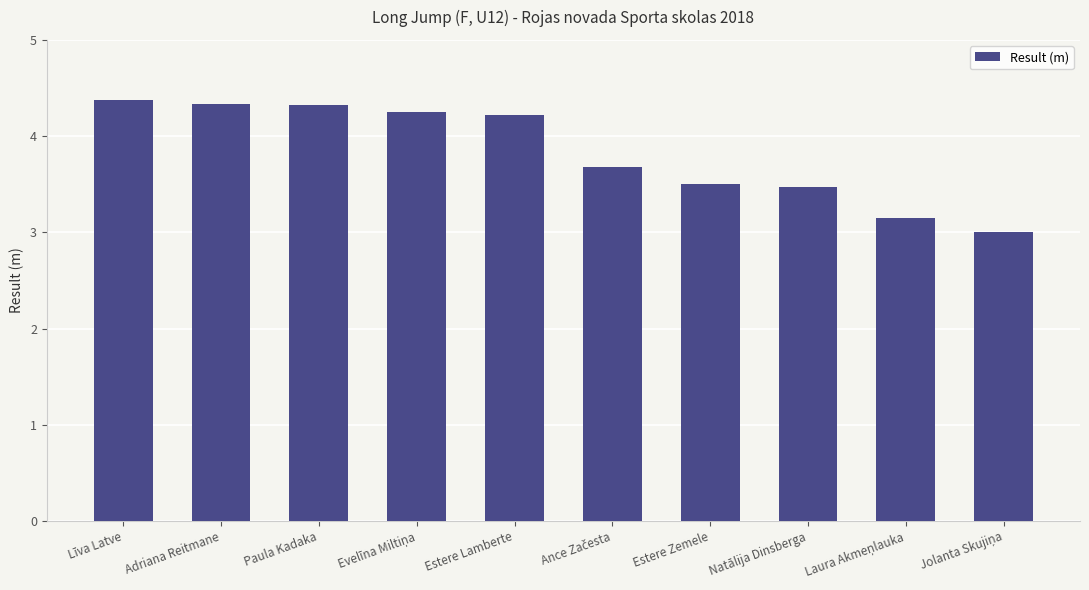

What is the label of the 7th bar from the left?

Estere Zemele